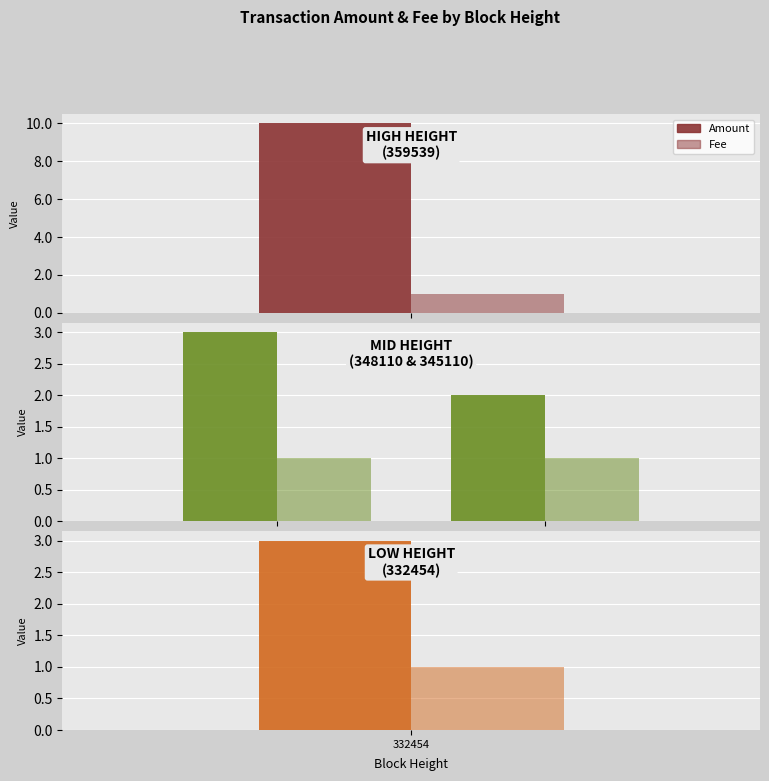

What is the value of the Fee bar at the 2nd from the left?

1.0